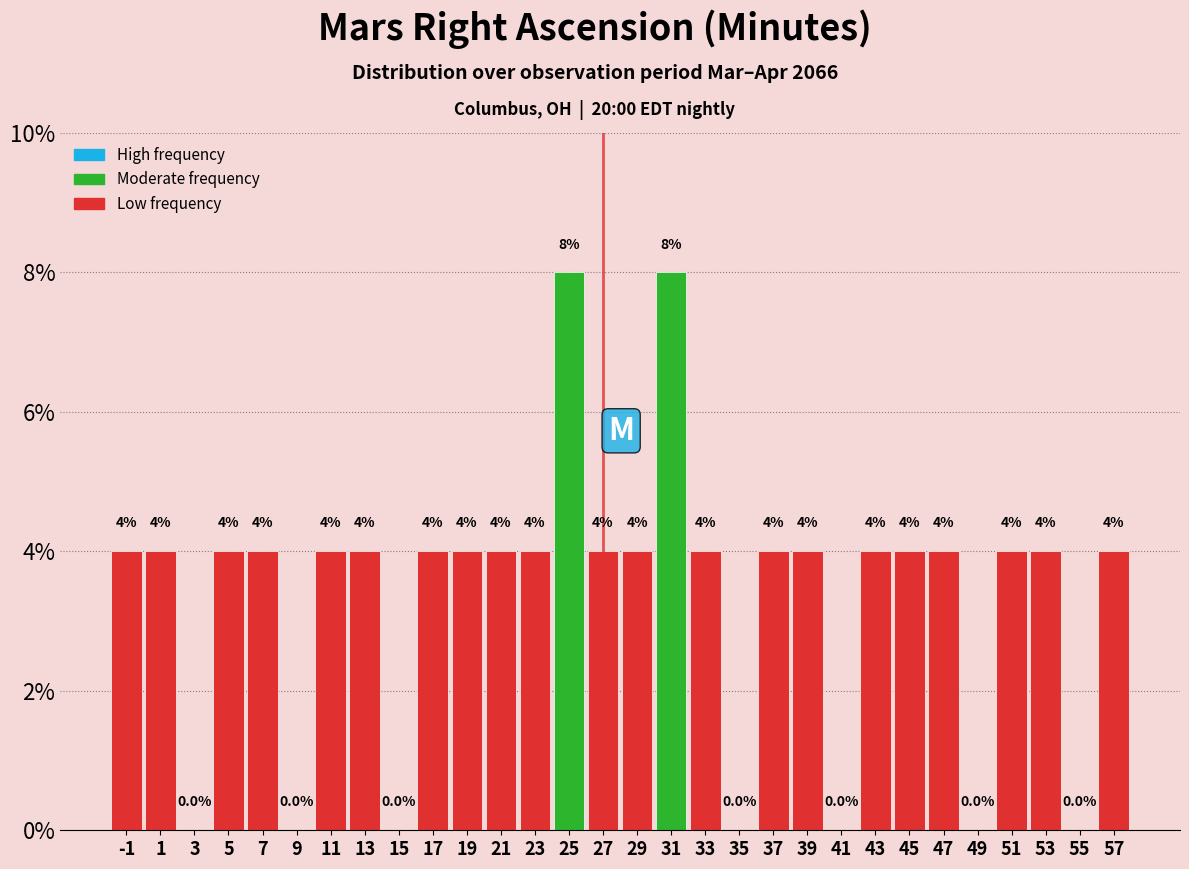

Reading left to right, what are all the values shown in this chart?

-1=4	1=4	3=0	5=4	7=4	9=0	11=4	13=4	15=0	17=4	19=4	21=4	23=4	25=8	27=4	29=4	31=8	33=4	35=0	37=4	39=4	41=0	43=4	45=4	47=4	49=0	51=4	53=4	55=0	57=4